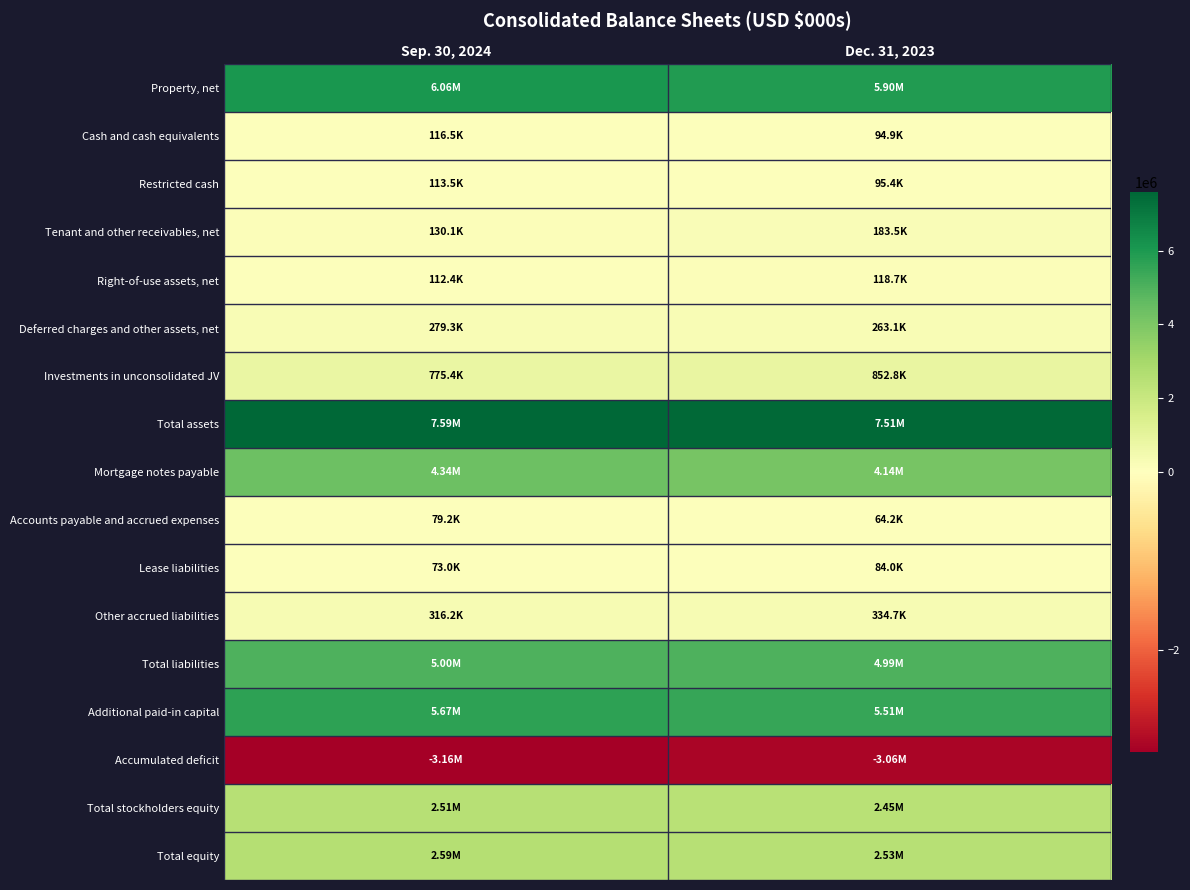

At how many categories does at least one series exceed 1655890?

2